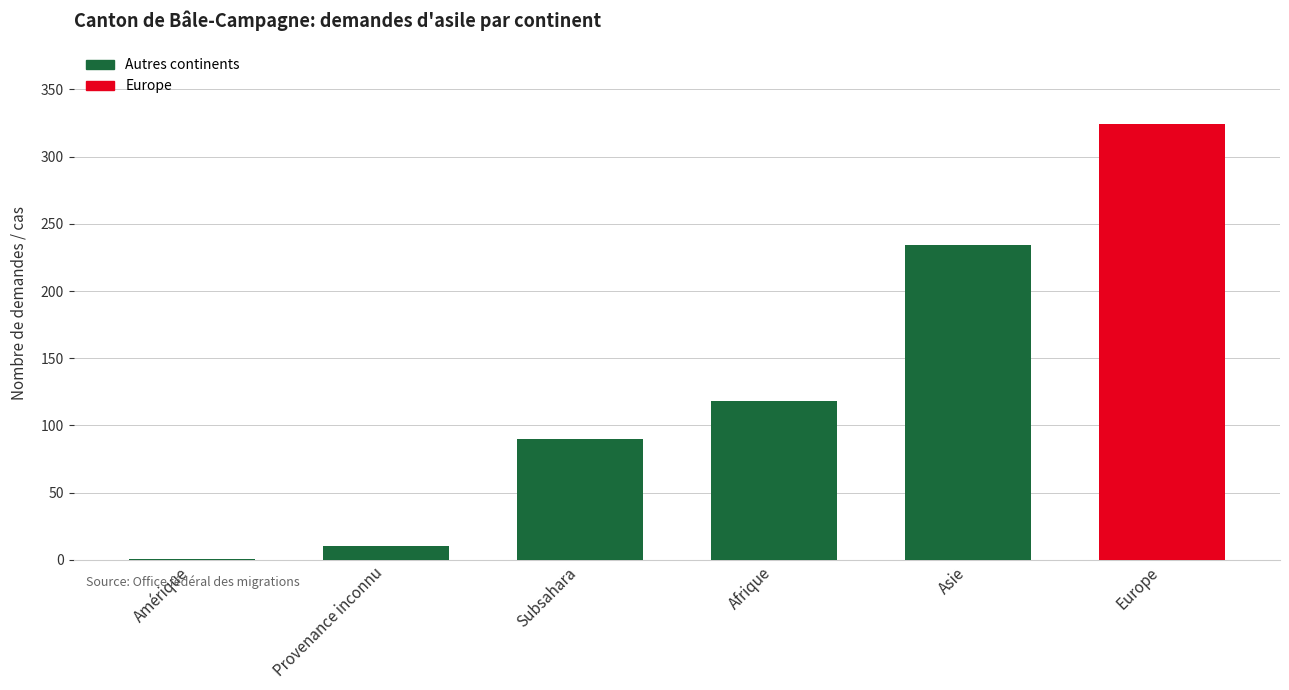

Are the bars horizontal?

No